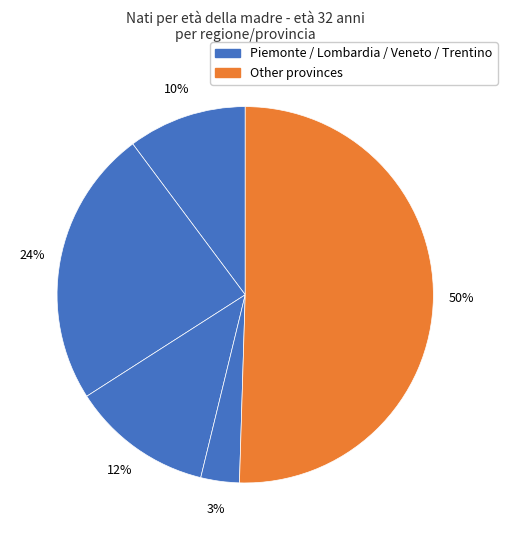

How many segments does this pie chart have?

5